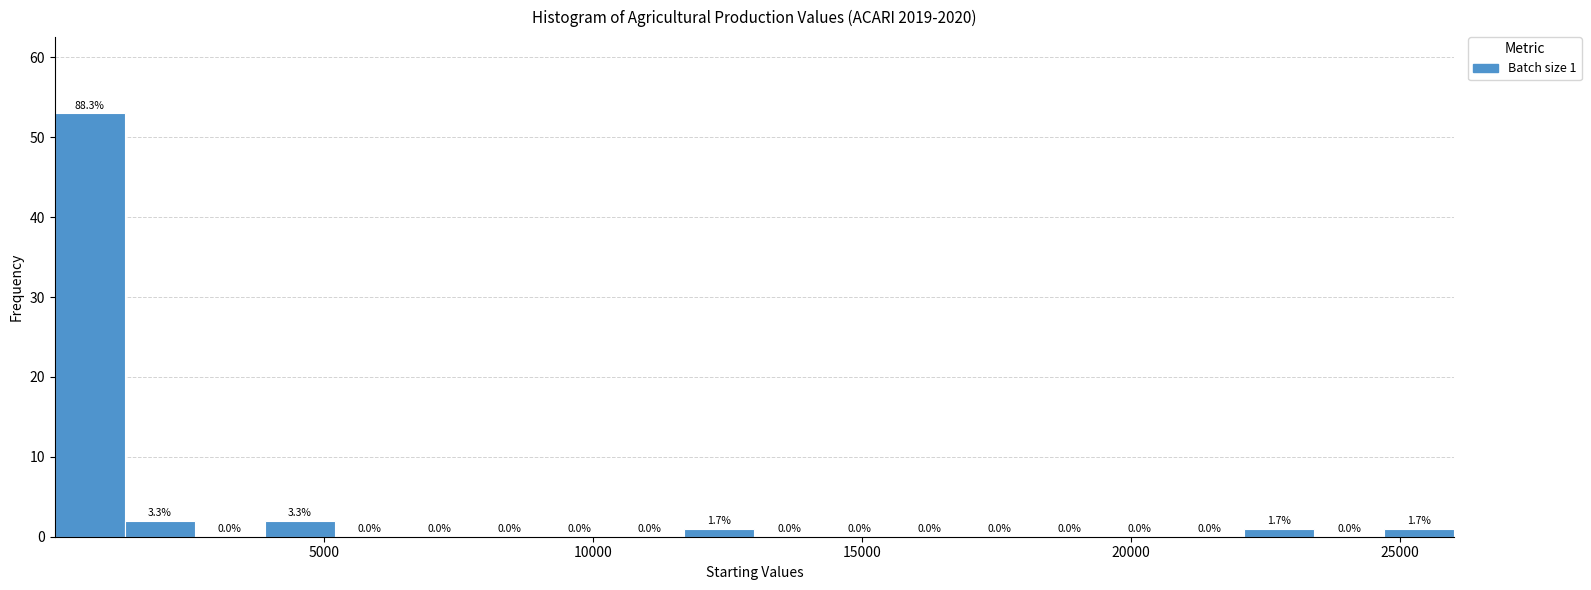

Read against the x-axis, roughly where is the centre of the tallest bar?

500